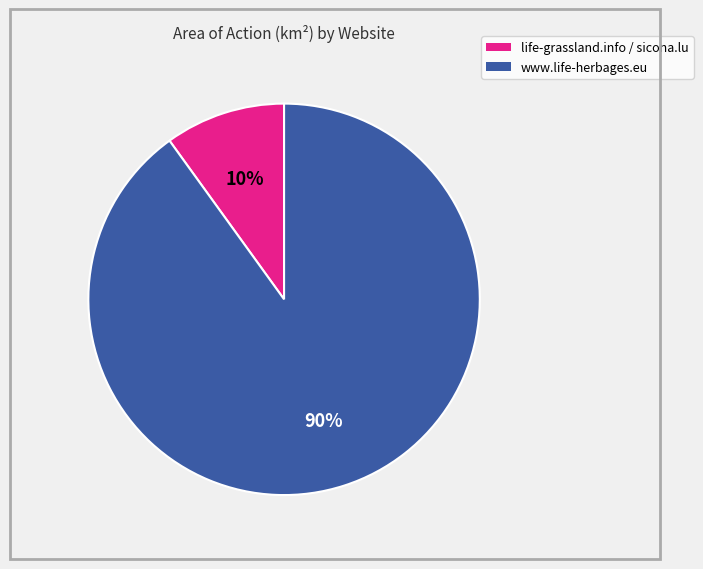

Is there any slice that represents more than half of the pie?

Yes